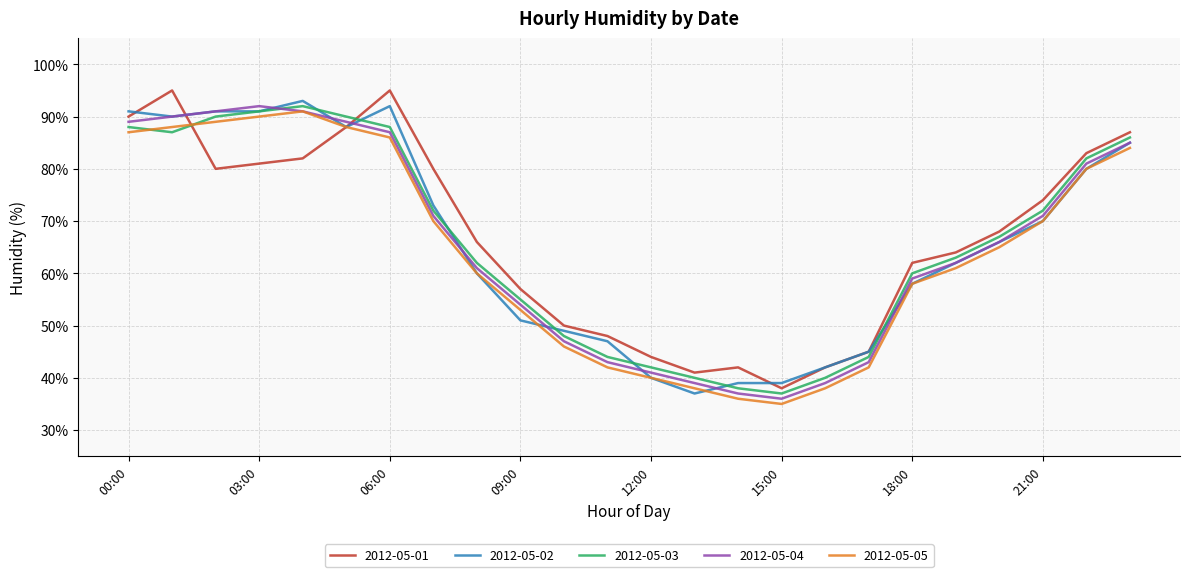

What is the maximum value for 2012-05-05?

91